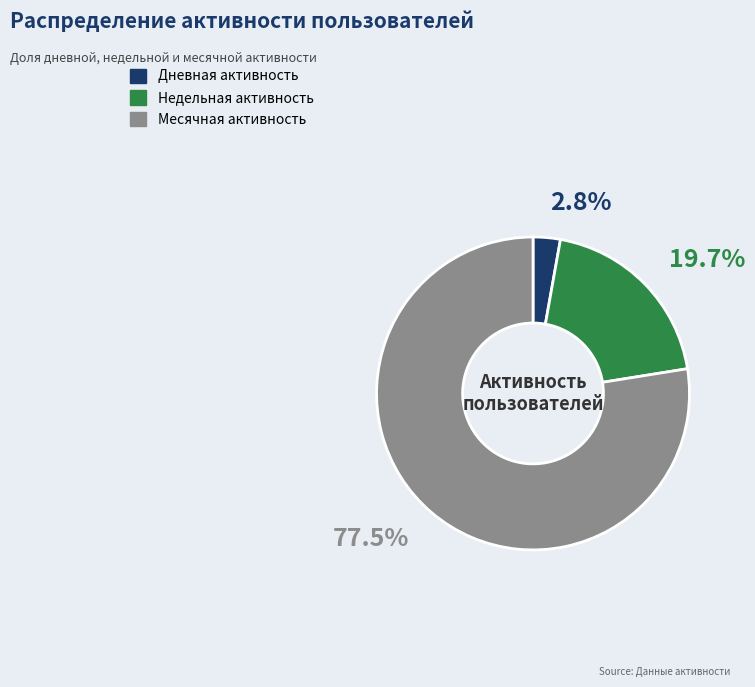

Which slice represents more than half of the pie?

Месячная